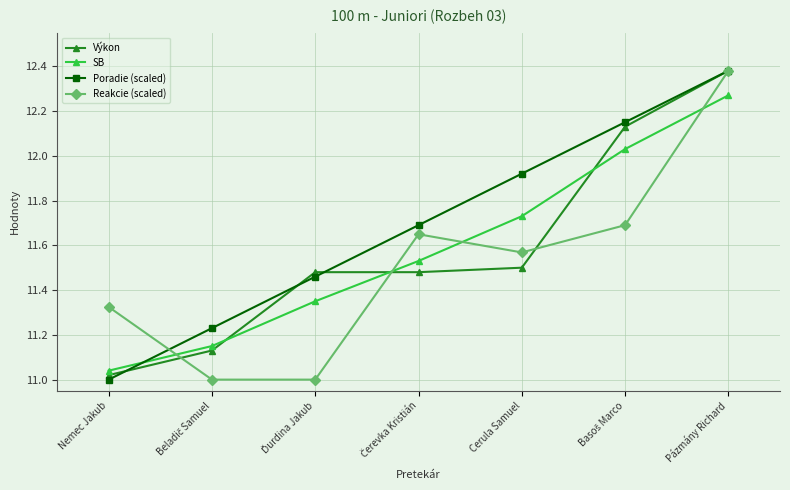

True or false: Výkon and SB cross at least once.

True